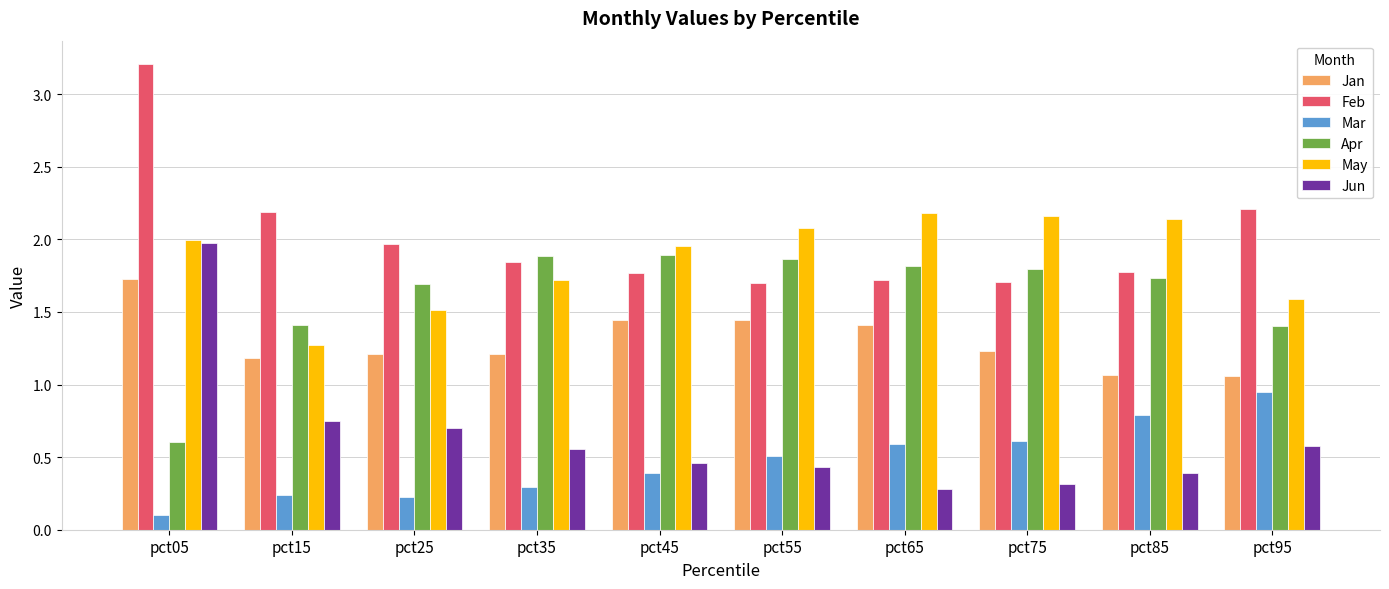

The Jun series shows 0.5 at pct45. True or false?

True